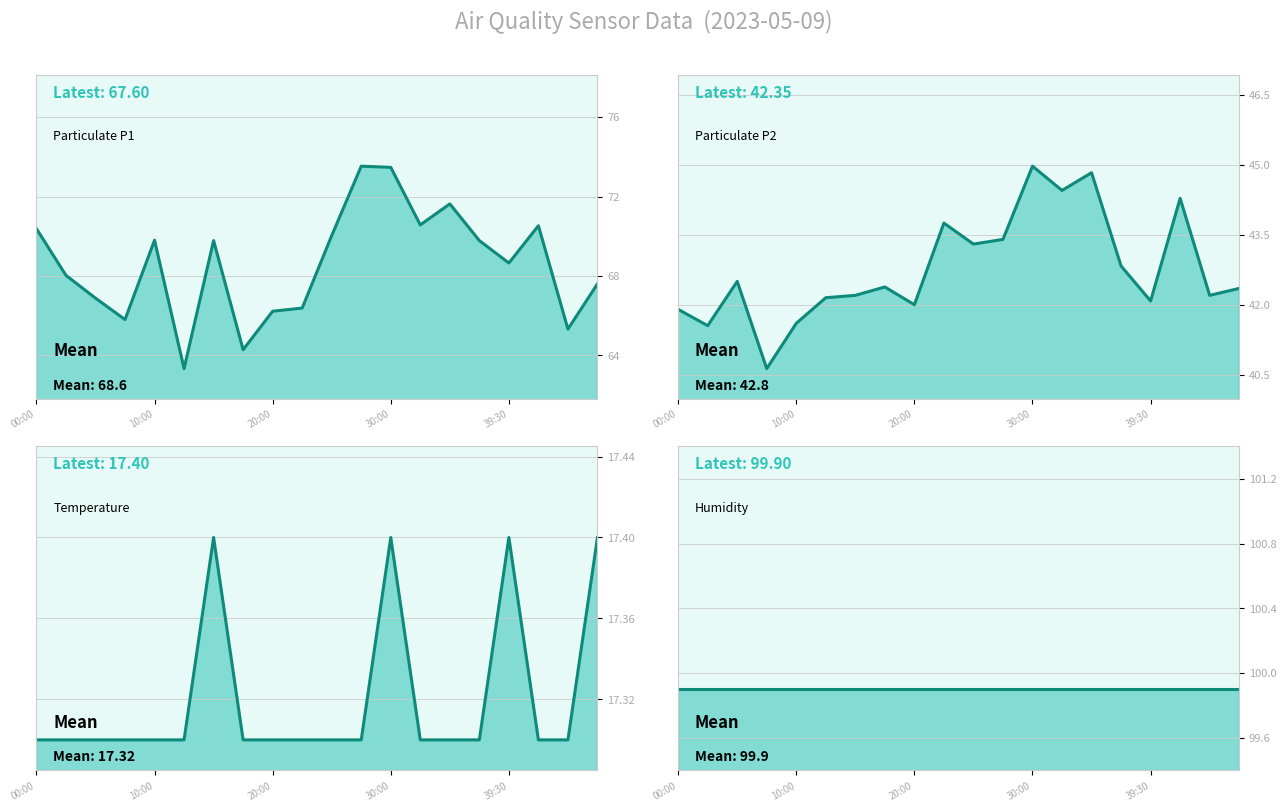

True or false: Humidity (%) has a value of 161.5 at 20:00.

False